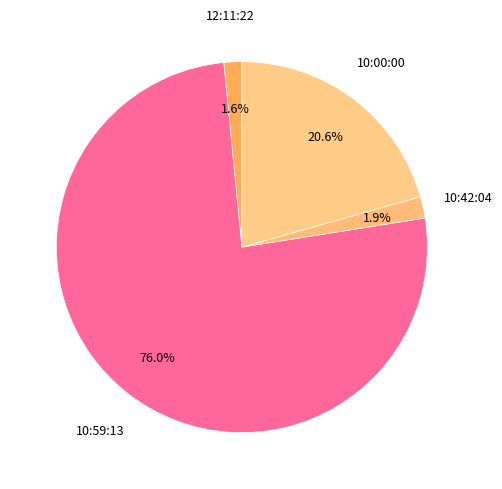

How much of the chart is everything except 12:11:22?

98.4%